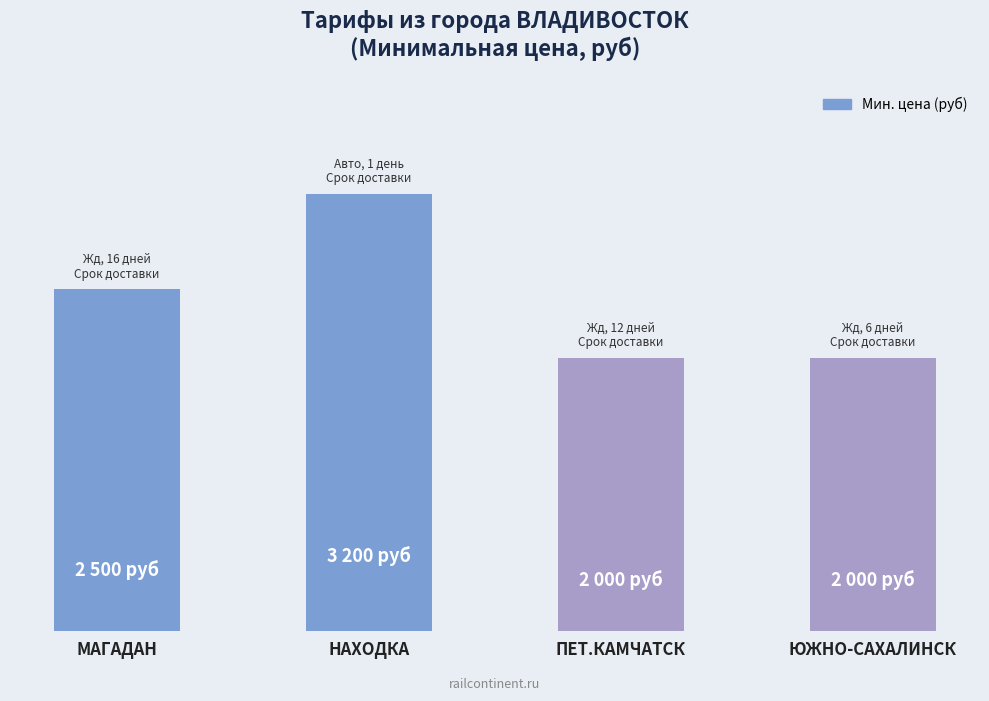

Are the bars horizontal?

No